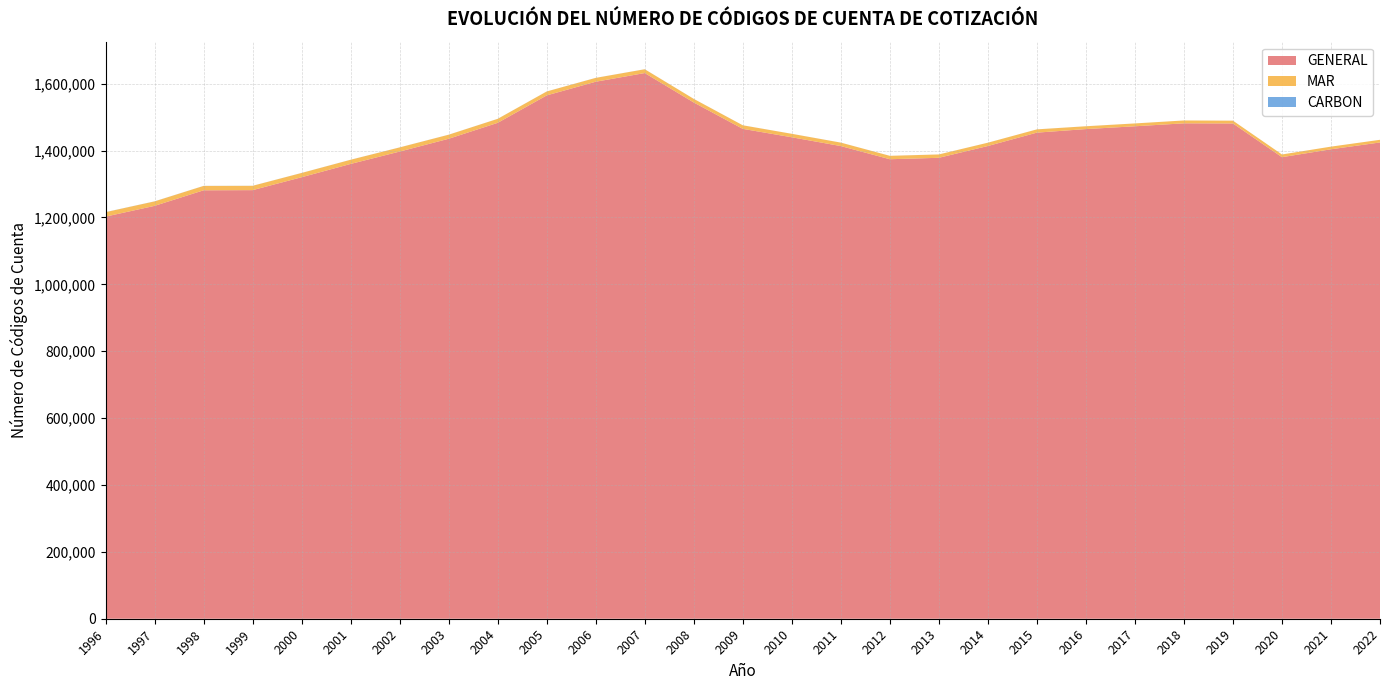

Reading right to left, what are all the values shown in this chart?

GENERAL: 2022=1424370	2021=1403997	2020=1380344	2019=1481166	2018=1481565	2017=1472765	2016=1464384	2015=1453754	2014=1413760	2013=1378506	2012=1374219	2011=1413571	2010=1439850	2009=1465034	2008=1543866	2007=1631963	2006=1606007	2005=1565117	2004=1483058	2003=1435426	2002=1397149	2001=1360187	2000=1320420	1999=1281786	1998=1281282	1997=1234785	1996=1202578
MAR: 2022=7945	2021=7882	2020=8106	2019=8371	2018=8581	2017=8486	2016=8420	2015=9744	2014=9862	2013=10023	2012=10146	2011=10297	2010=10343	2009=10656	2008=10770	2007=11347	2006=11518	2005=11749	2004=11952	2003=12144	2002=12425	2001=12460	2000=12766	1999=12926	1998=13133	1997=13353	1996=13346
CARBON: 2022=23	2021=23	2020=25	2019=24	2018=33	2017=39	2016=51	2015=55	2014=57	2013=62	2012=74	2011=76	2010=78	2009=85	2008=90	2007=96	2006=97	2005=99	2004=109	2003=119	2002=119	2001=129	2000=128	1999=140	1998=159	1997=187	1996=206